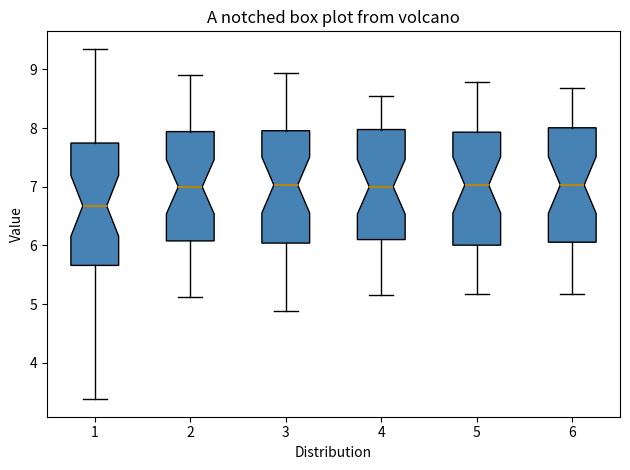

Which box has the lowest median line?

1